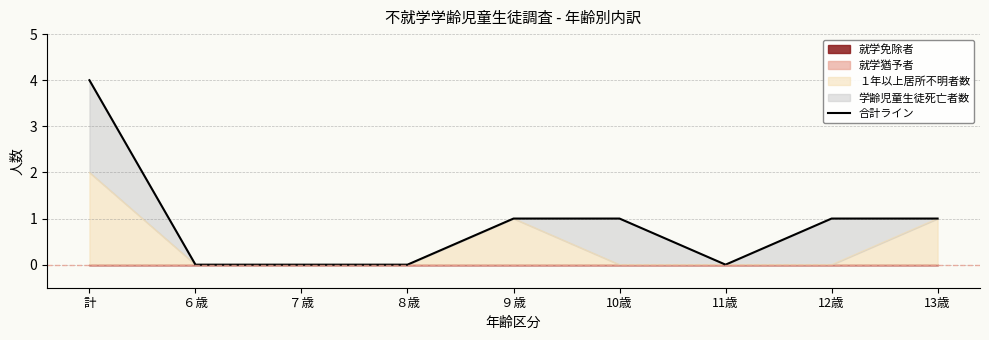

How many lines are shown in the chart?

1